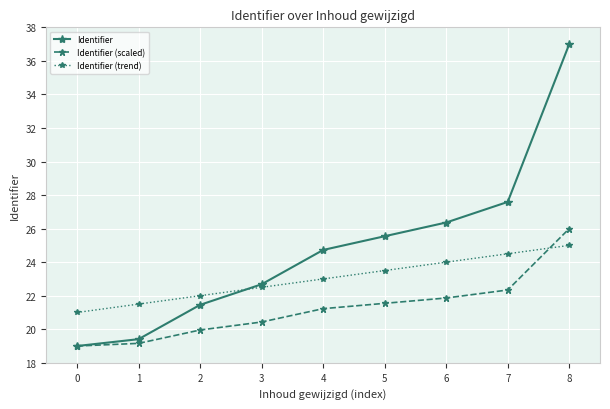

Reading left to right, what are all the values shown in this chart?

Identifier: 0=19.0	1=19.4	2=21.5	3=22.7	4=24.7	5=25.5	6=26.4	7=27.6	8=37.0
Identifier (scaled): 0=19.0	1=19.2	2=20.0	3=20.4	4=21.2	5=21.5	6=21.9	7=22.3	8=26.0
Identifier (trend): 0=21.0	1=21.5	2=22.0	3=22.5	4=23.0	5=23.5	6=24.0	7=24.5	8=25.0